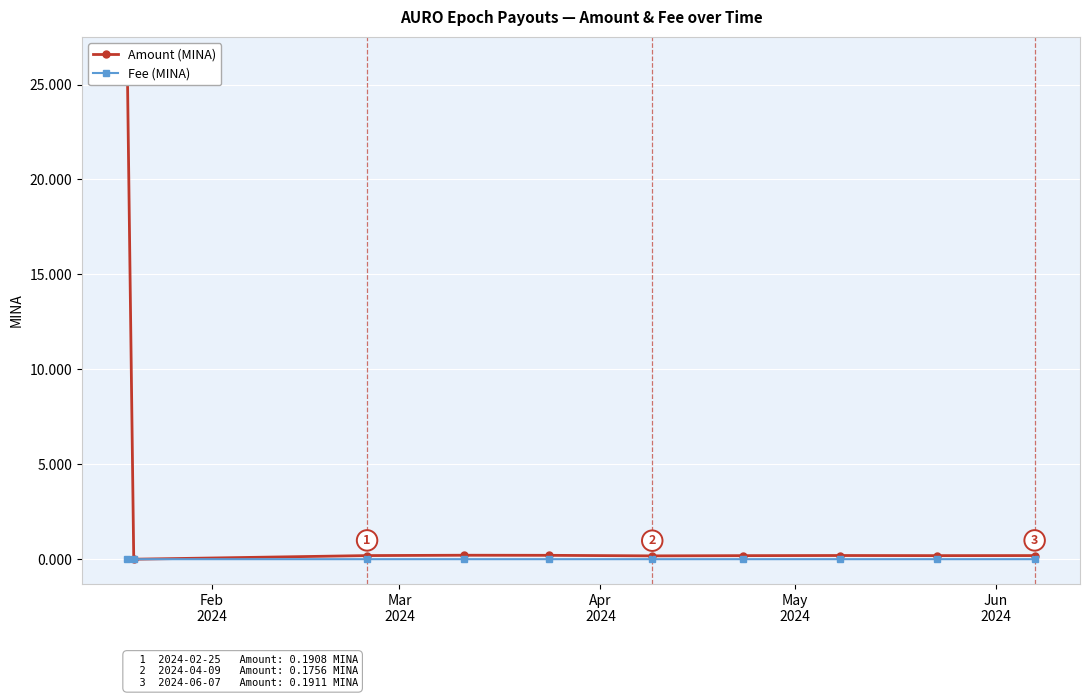

True or false: Amount (MINA) and Fee (MINA) intersect in this chart.

True